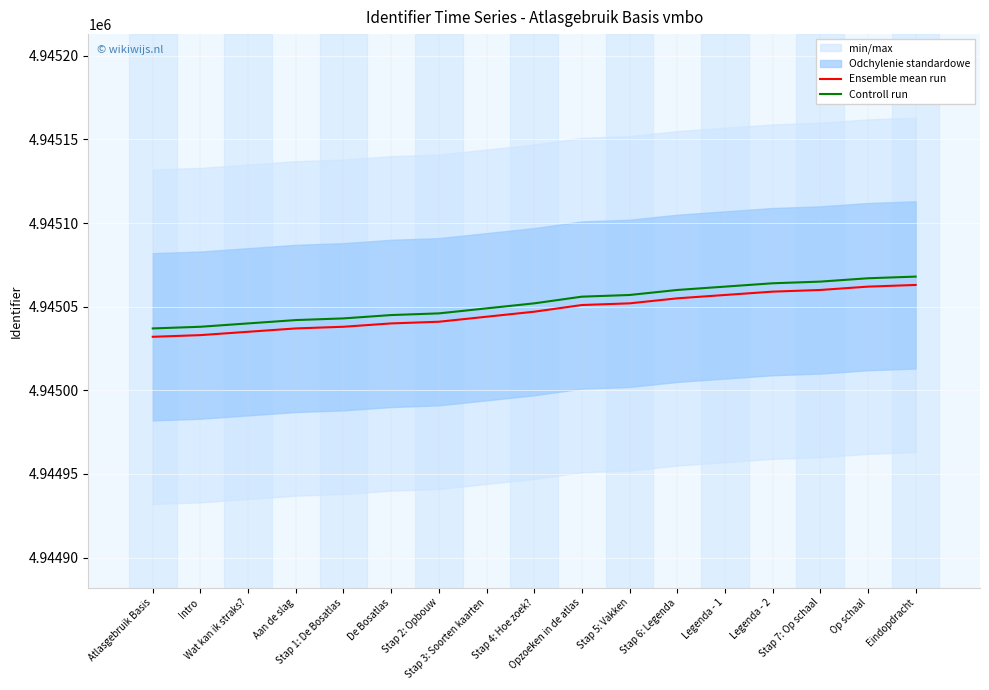

What is the total value across all series at Aan de slag?

9890079